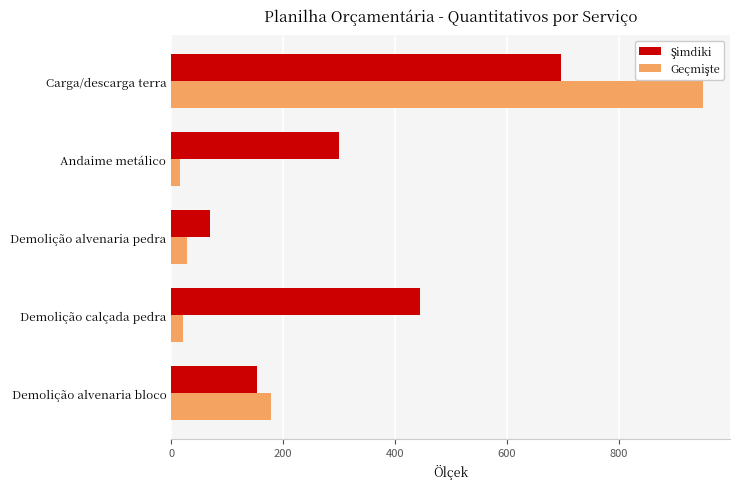

At which category is the sum across all series the highest?

Carga/descarga terra